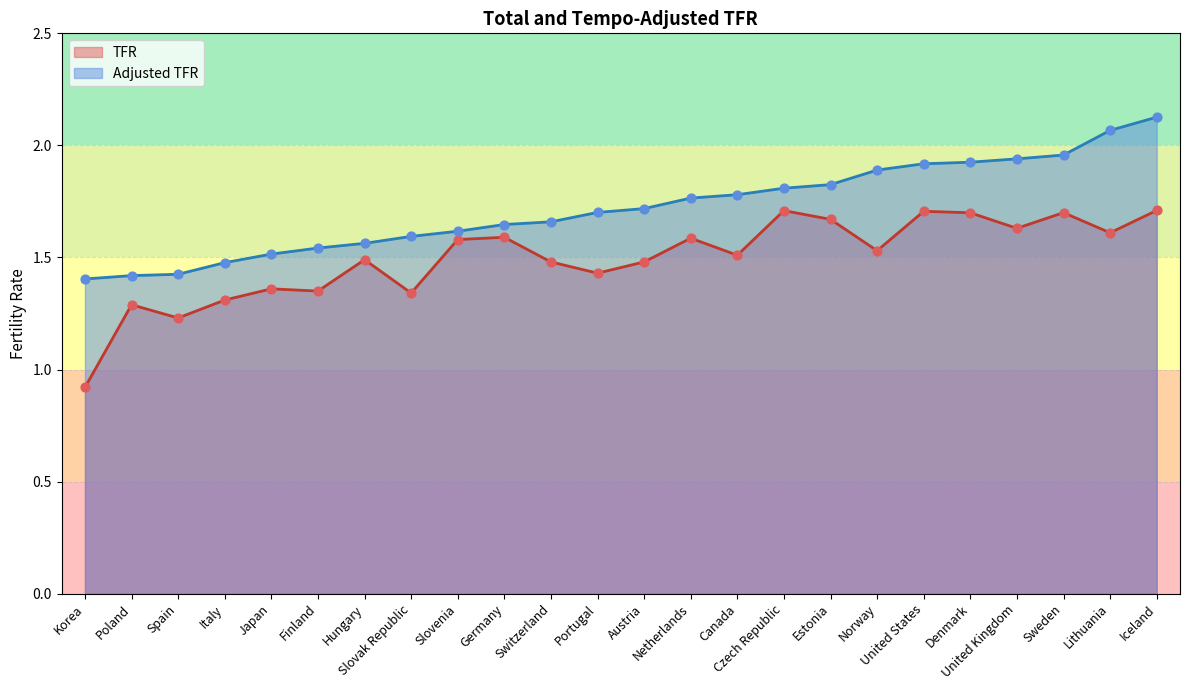

What are all the series names shown in the legend?

TFR, Adjusted TFR